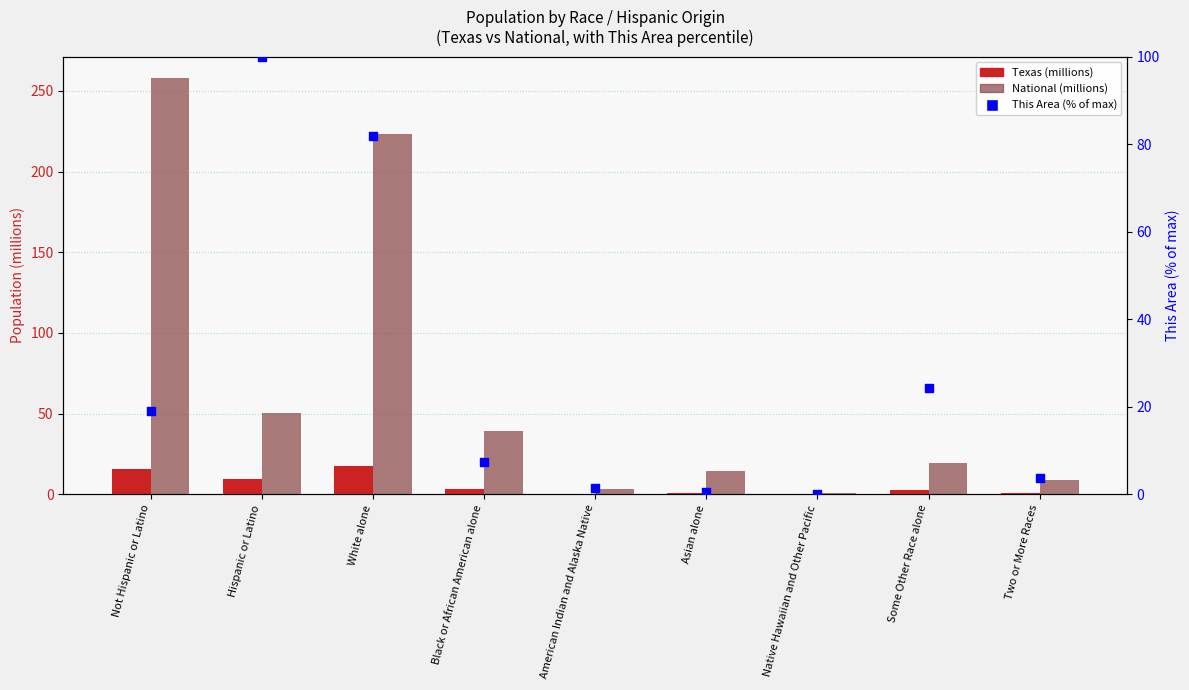

Is the value of National (millions) at Asian alone greater than the value of This Area (% of max) at Black or African American alone?

Yes